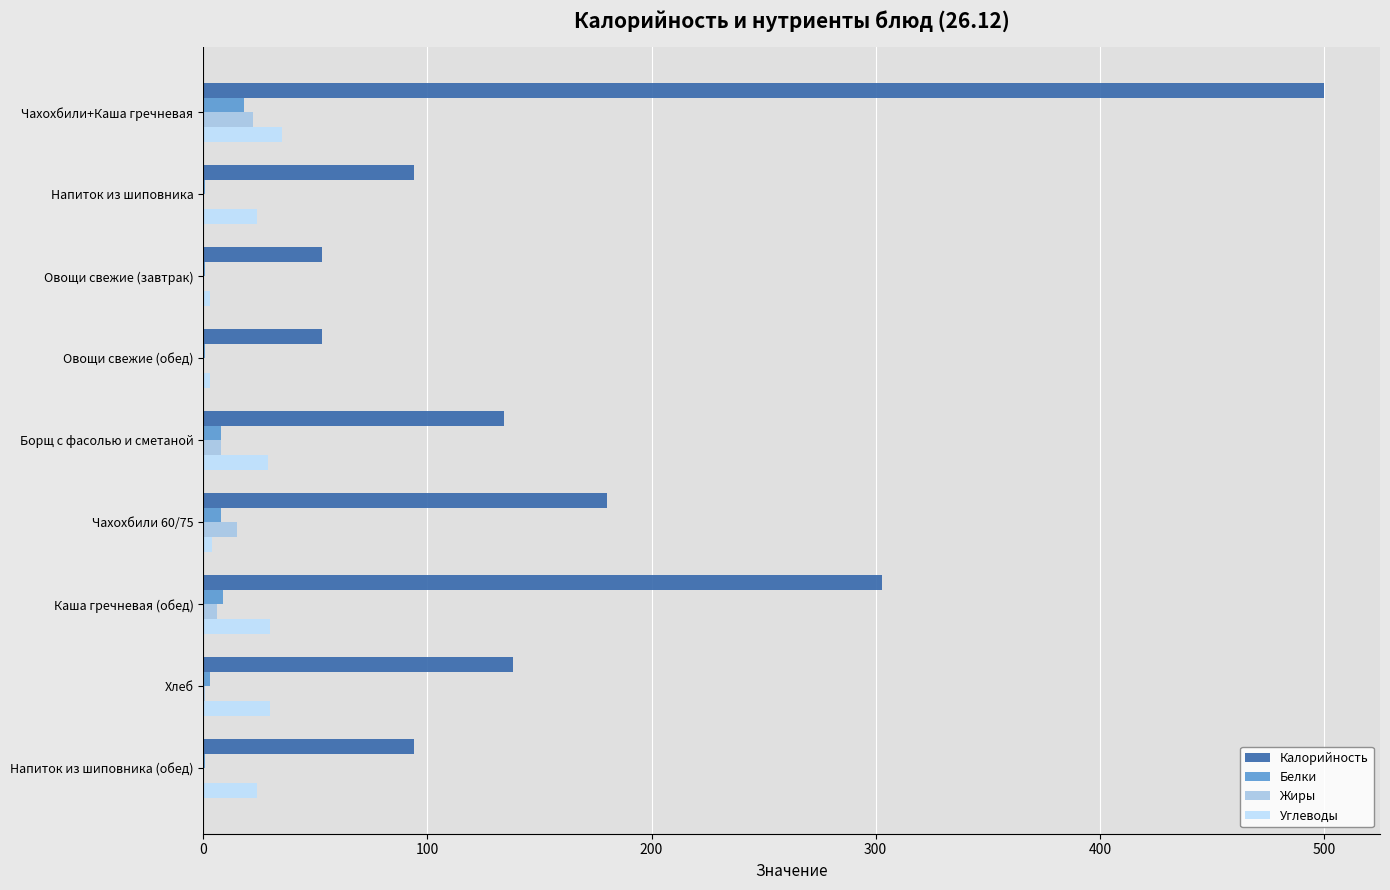

Which series has the largest total across all categories?

Калорийность